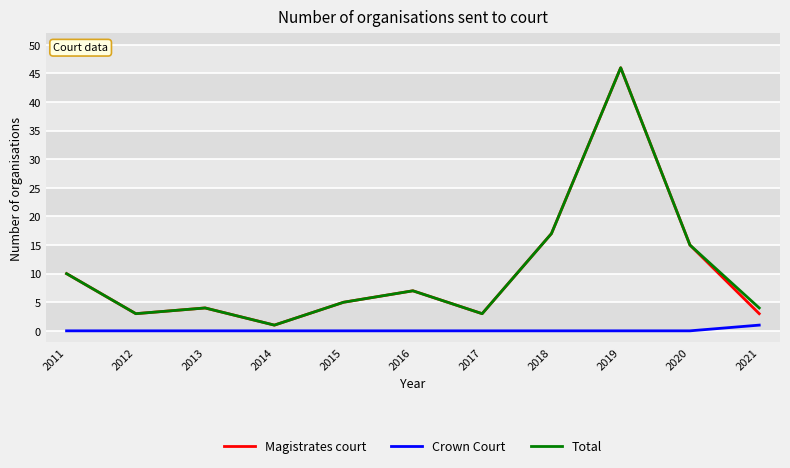

Reading left to right, what are all the values shown in this chart?

Magistrates court: 2011=10	2012=3	2013=4	2014=1	2015=5	2016=7	2017=3	2018=17	2019=46	2020=15	2021=3
Crown Court: 2011=0	2012=0	2013=0	2014=0	2015=0	2016=0	2017=0	2018=0	2019=0	2020=0	2021=1
Total: 2011=10	2012=3	2013=4	2014=1	2015=5	2016=7	2017=3	2018=17	2019=46	2020=15	2021=4